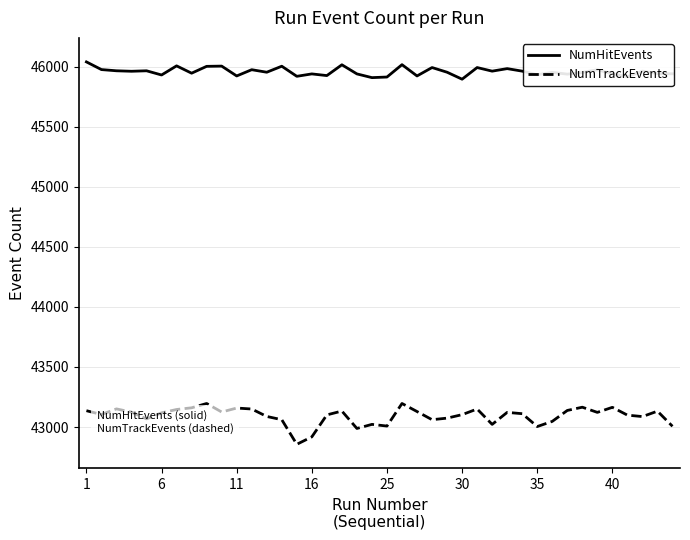

What is the minimum value shown in the chart?

42856